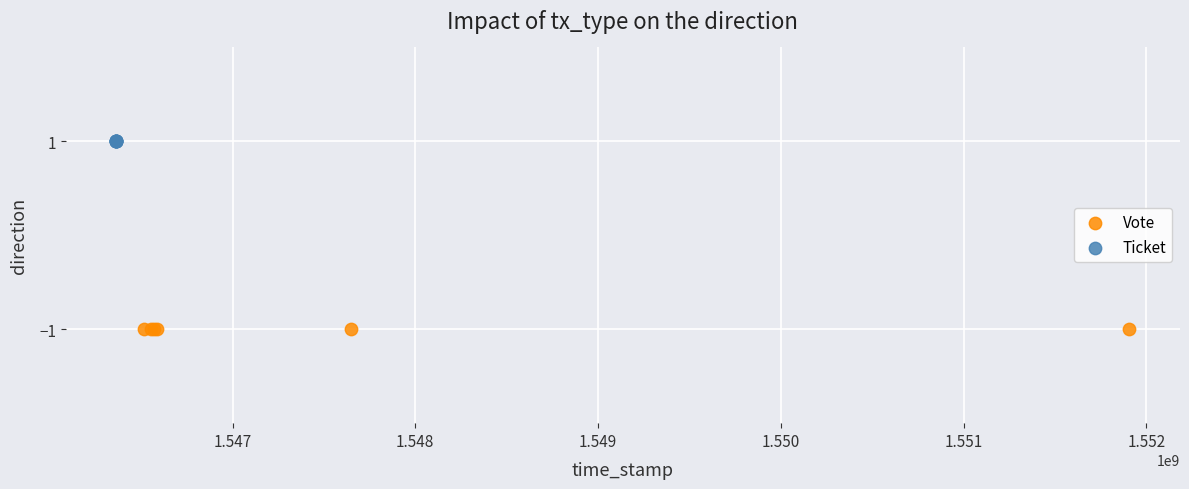

Which series contains the highest Y value?

Ticket